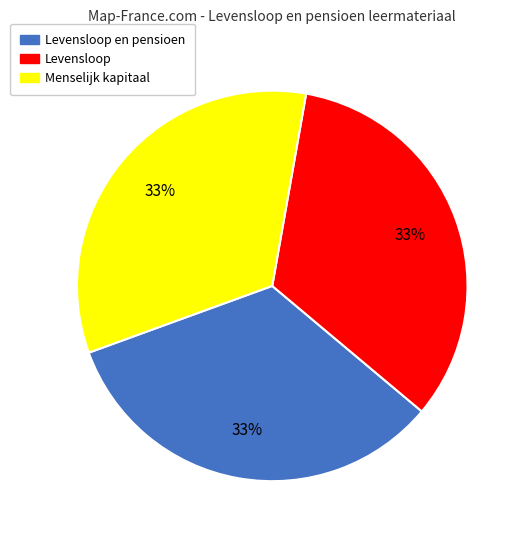

Is it true that Levensloop is 21% of the pie?

False